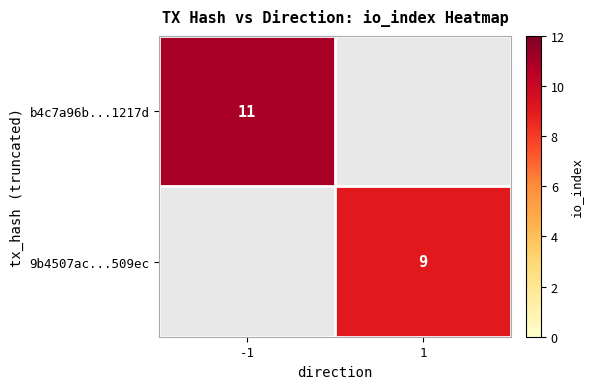

Which has a higher value, 1 or -1?

-1